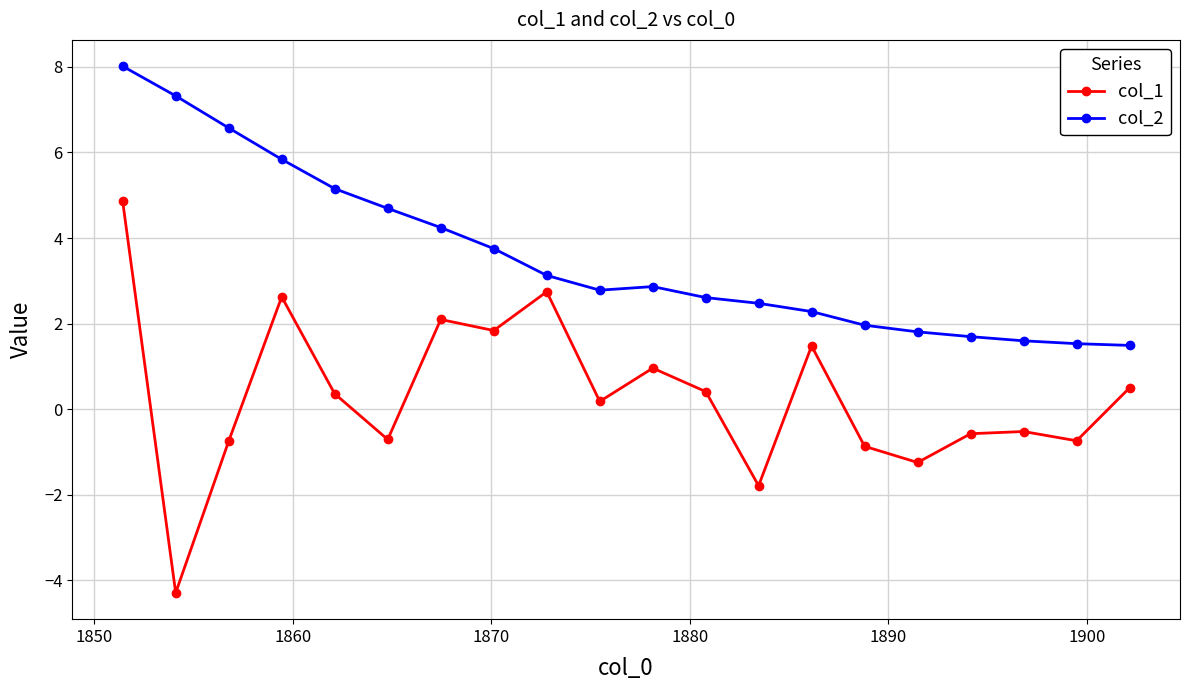

What is the lowest value of the col_1 series?

-4.3